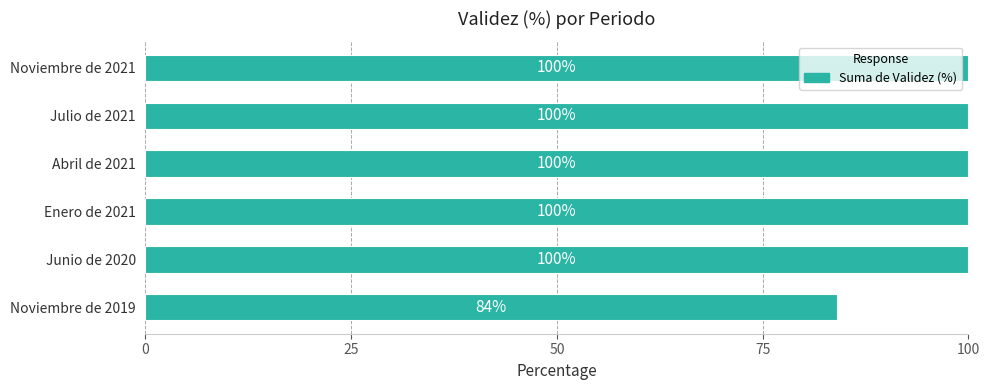

What is the sum of all values?

584